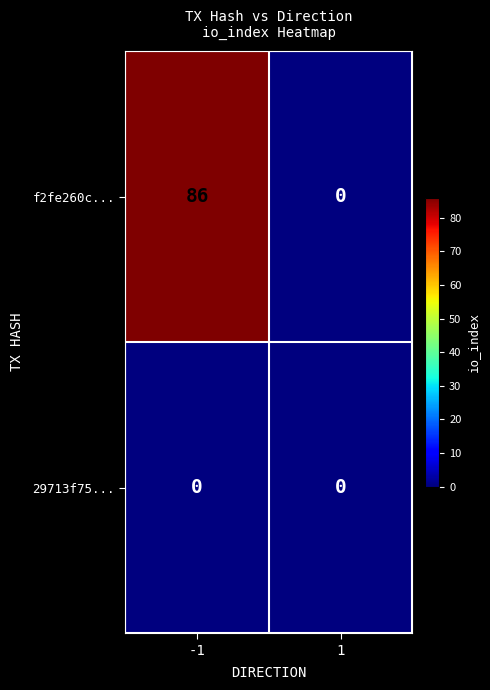

What is the sum of all f2fe260c... values?

86